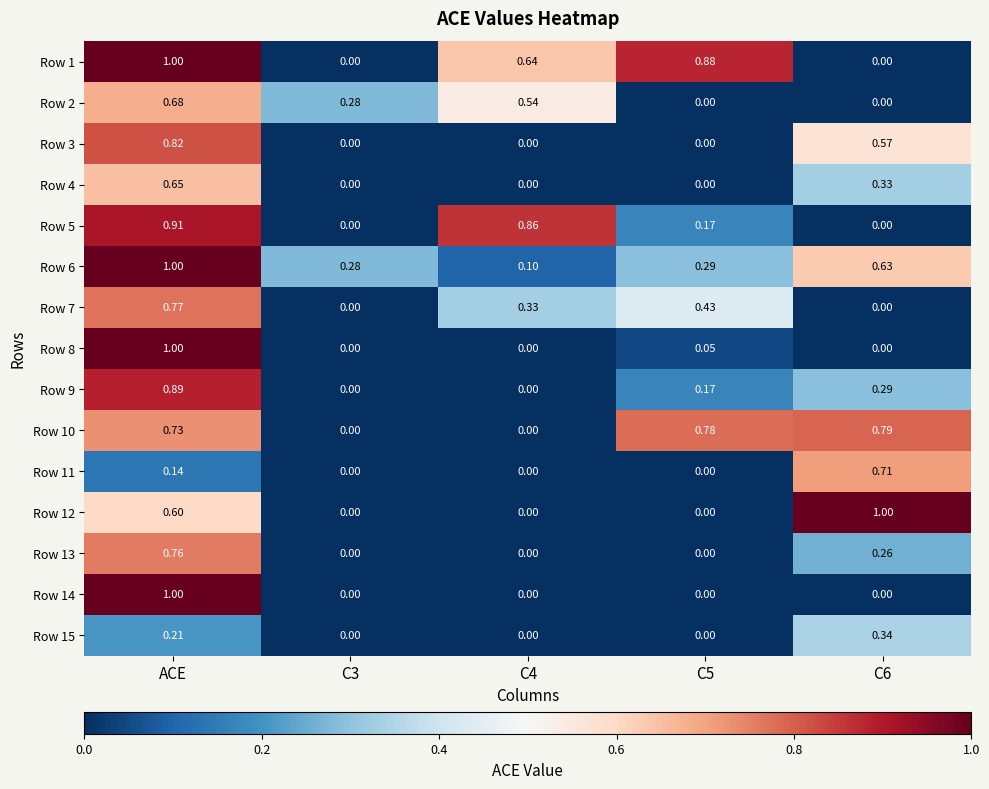

At which label does Row 8 reach its peak?

ACE